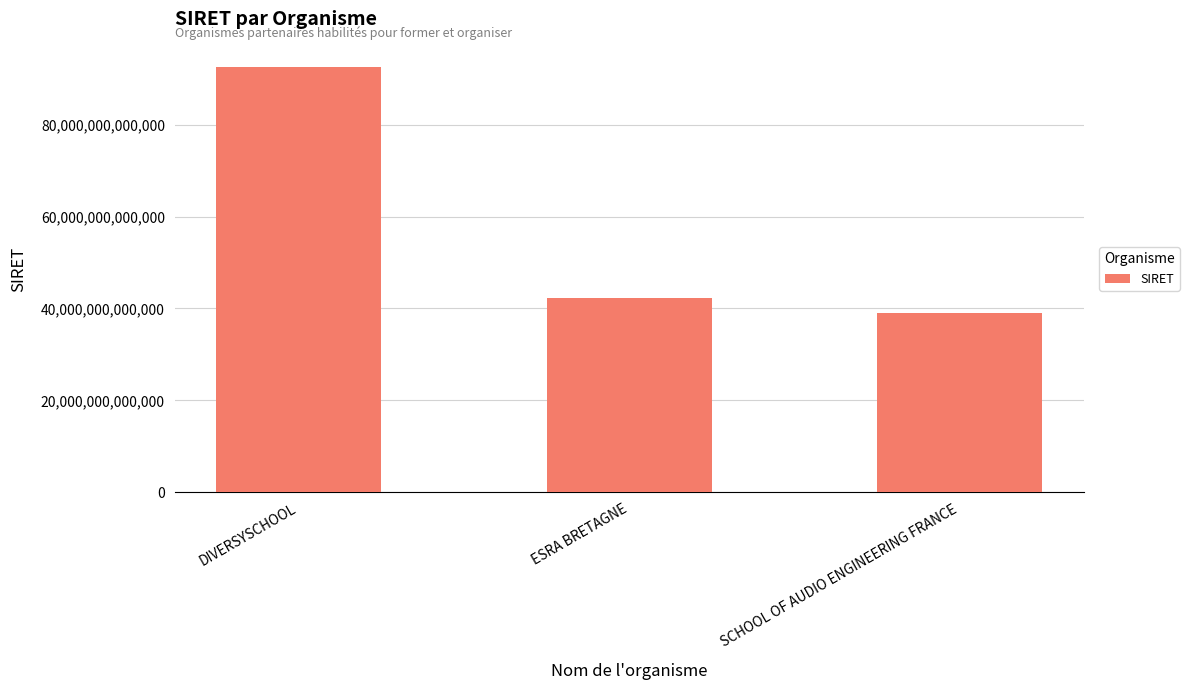

What is the difference between the maximum and second lowest values?

50231867700000